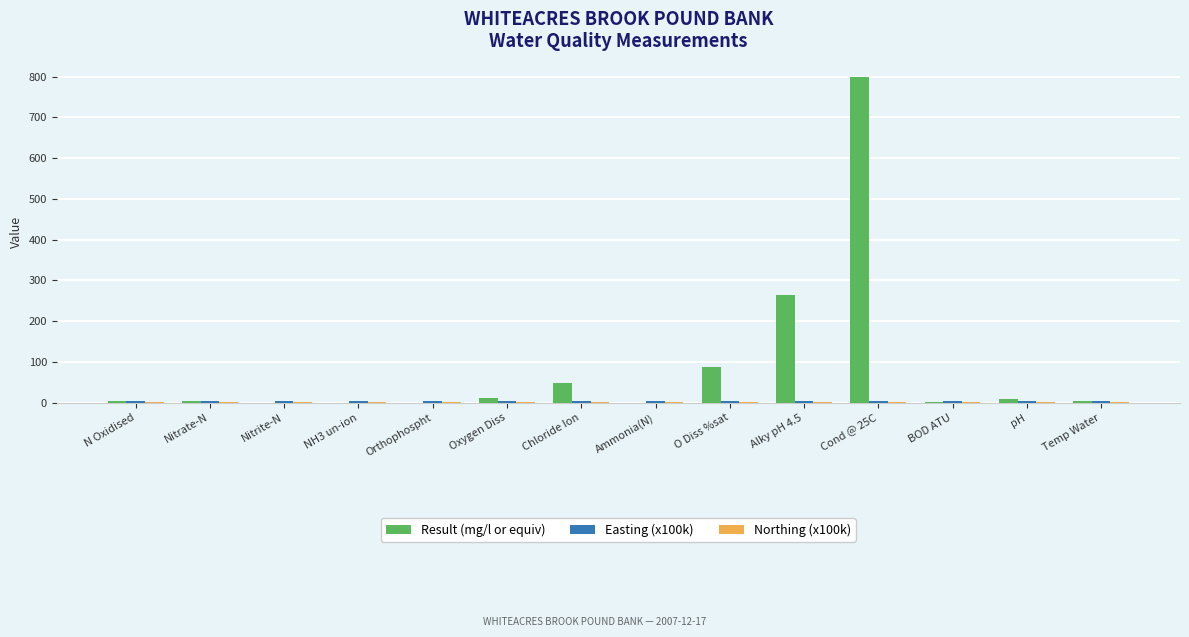

The value of Result (mg/l or equiv) at Alky pH 4.5 is 264.0. True or false?

True